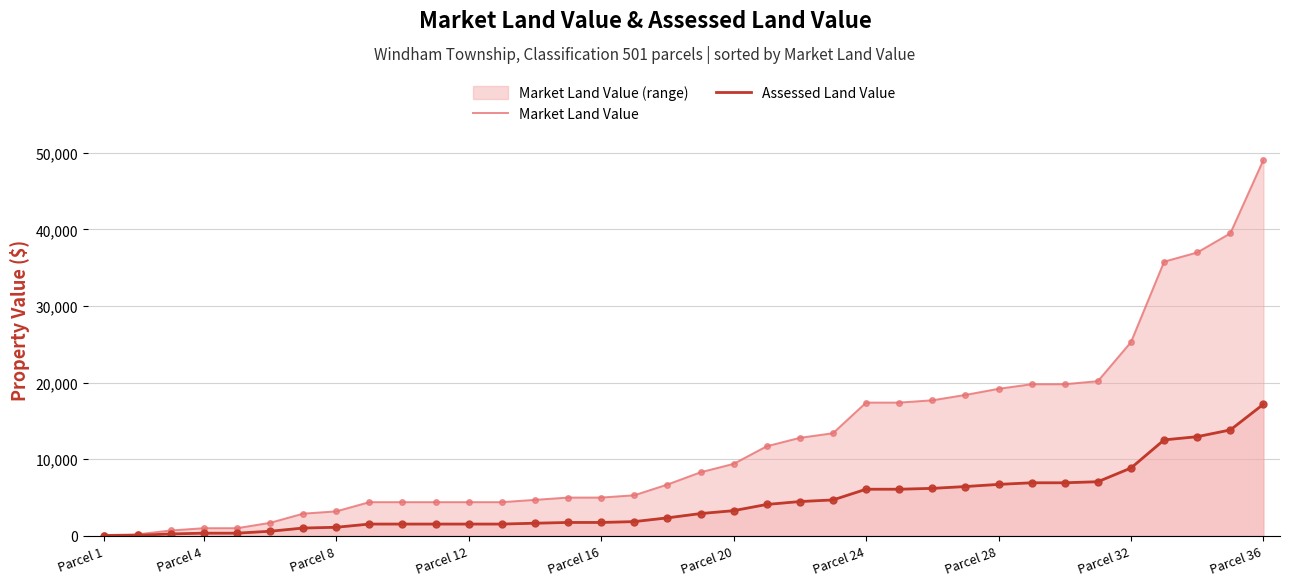

True or false: Assessed Land Value has more than 0 interior local peaks.

False